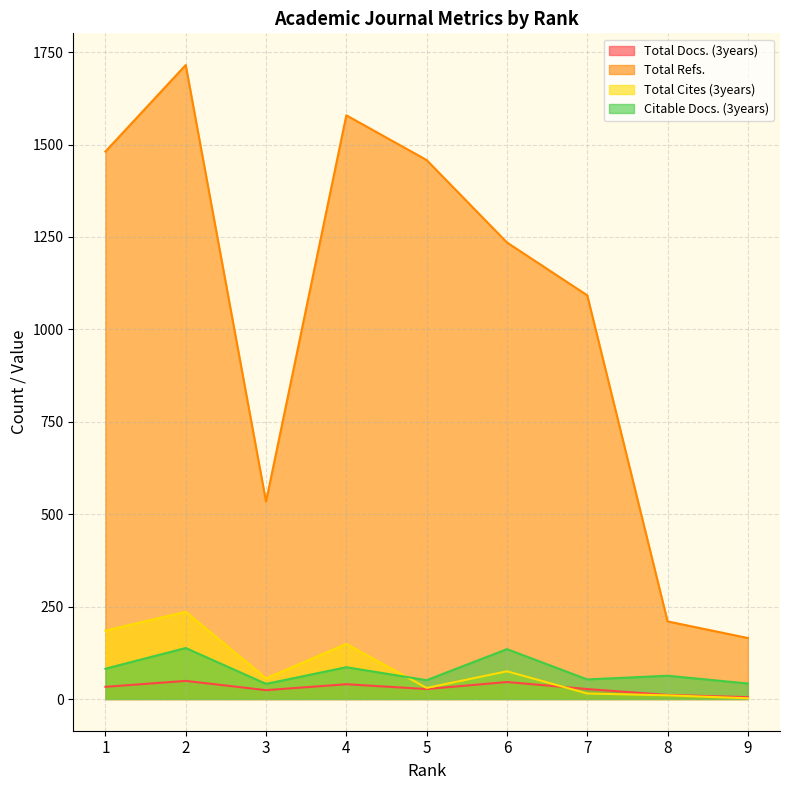

Reading right to left, transcribe all the data shown in this chart.

Total Docs. (3years): 9=5	8=11	7=27	6=46	5=27	4=40	3=24	2=49	1=33
Total Refs.: 9=165	8=210	7=1092	6=1235	5=1458	4=1579	3=534	2=1715	1=1481
Total Cites (3years): 9=2	8=10	7=15	6=75	5=30	4=149	3=56	2=236	1=185
Citable Docs. (3years): 9=42	8=63	7=53	6=135	5=51	4=86	3=41	2=138	1=82